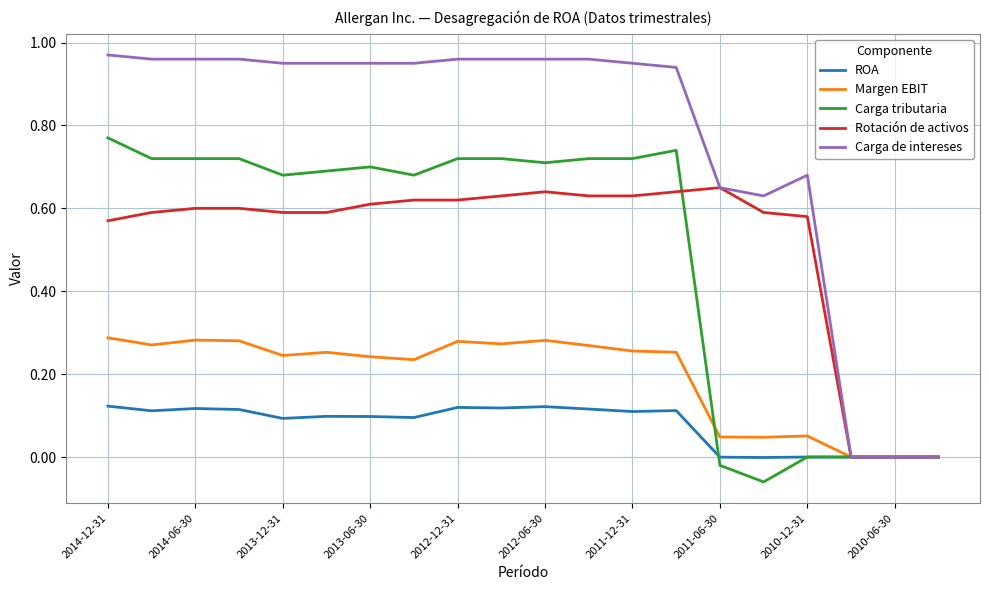

Rank the series by their maximum value, from lowest to highest.

ROA, Margen EBIT, Rotación de activos, Carga tributaria, Carga de intereses